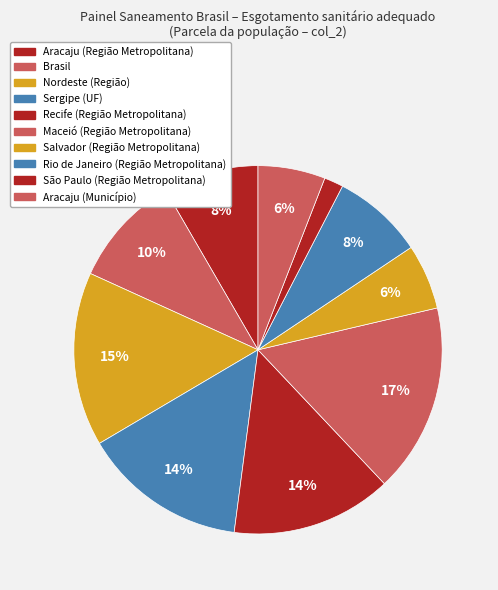

Is there a majority slice in this chart?

No